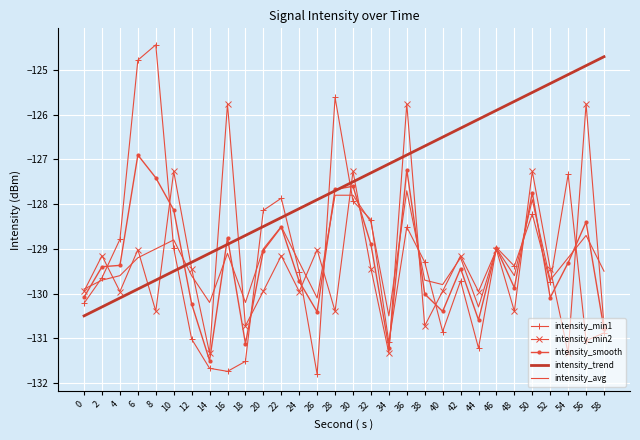

Is the value of intensity_min2 at 2 greater than the value of intensity_smooth at 46?

No